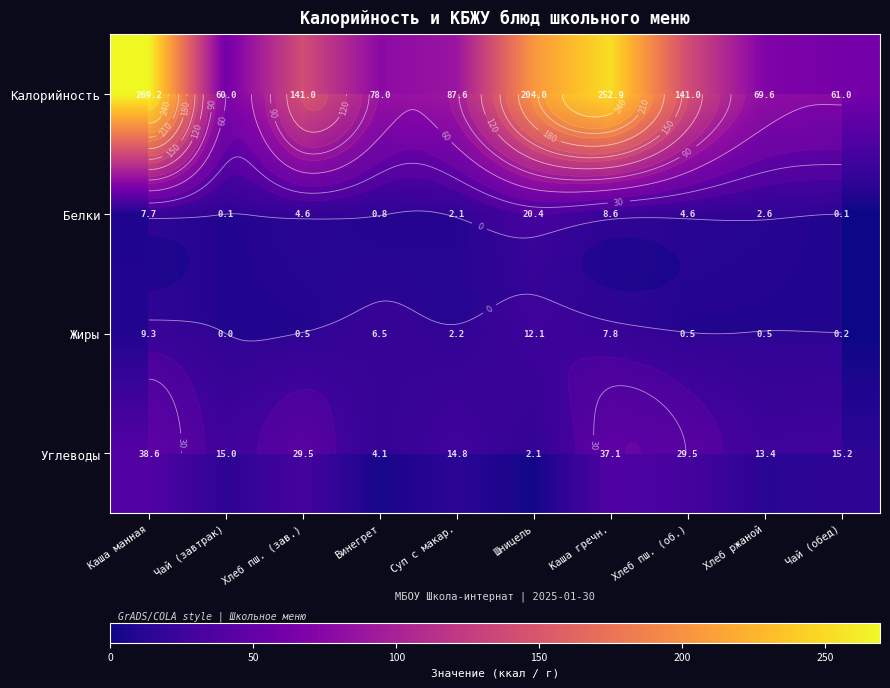

What value does the Жиры series have at Винегрет?

6.5